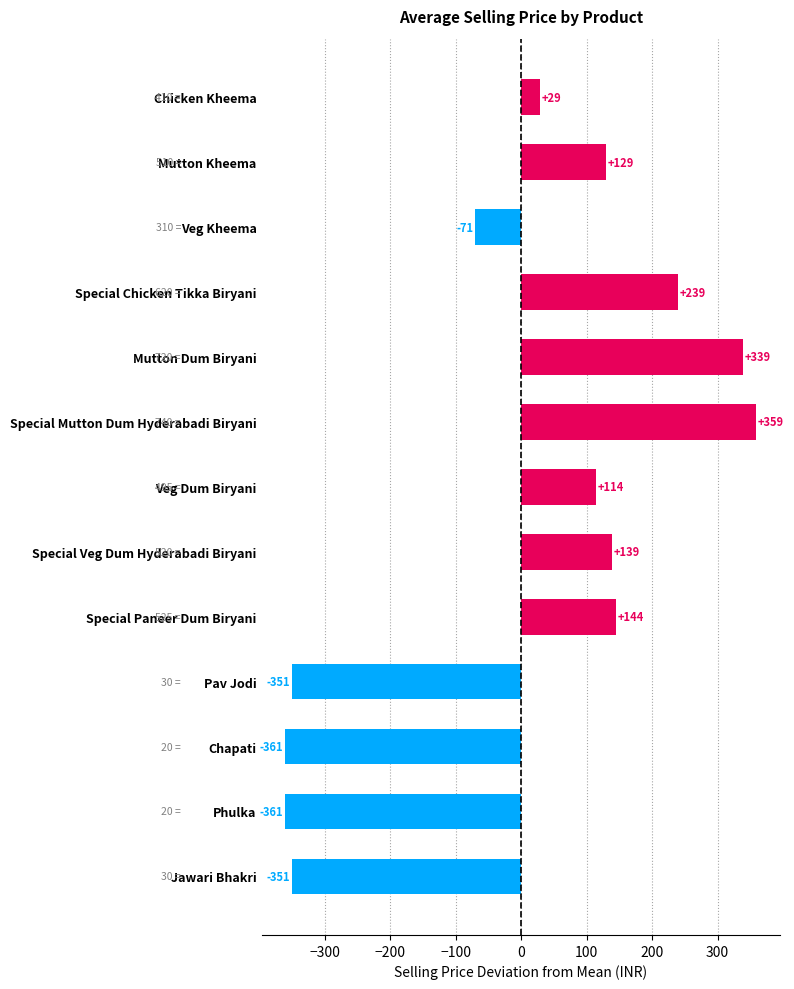

What is the maximum value shown in the chart?

359.2